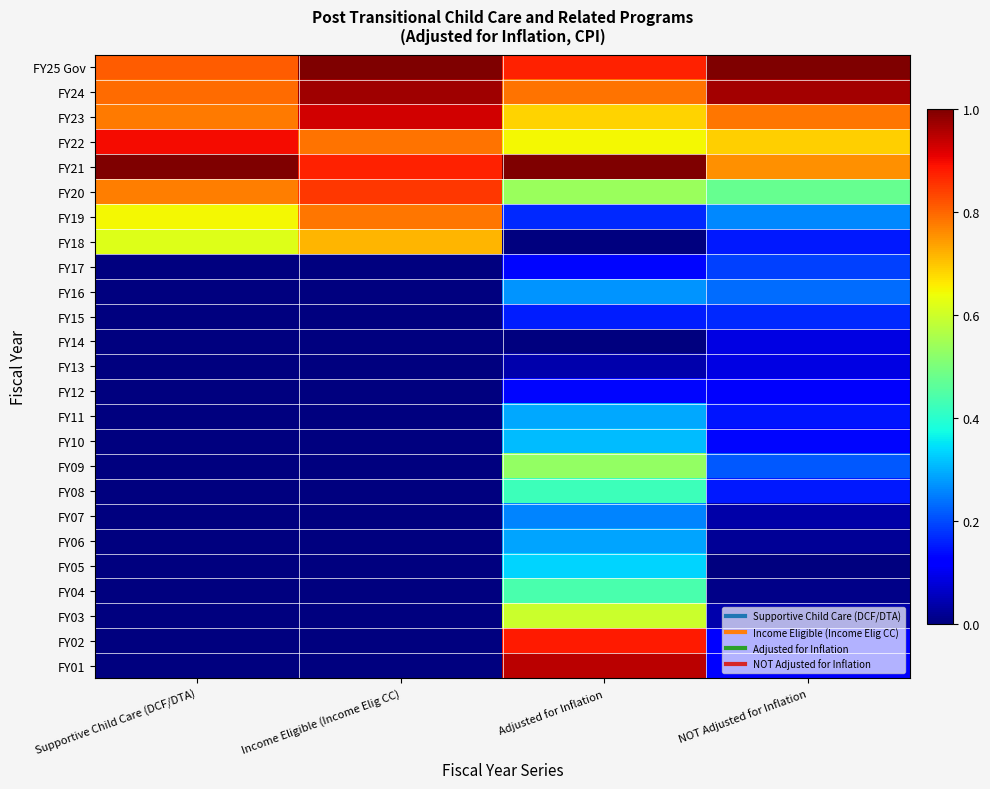

List the series in order of their peak value, lowest first.

FY14, FY13, FY12, FY15, FY17, FY07, FY16, FY06, FY11, FY10, FY05, FY08, FY04, FY09, FY03, FY18, FY19, FY20, FY02, FY22, FY23, FY01, FY24, FY25 Gov, FY21